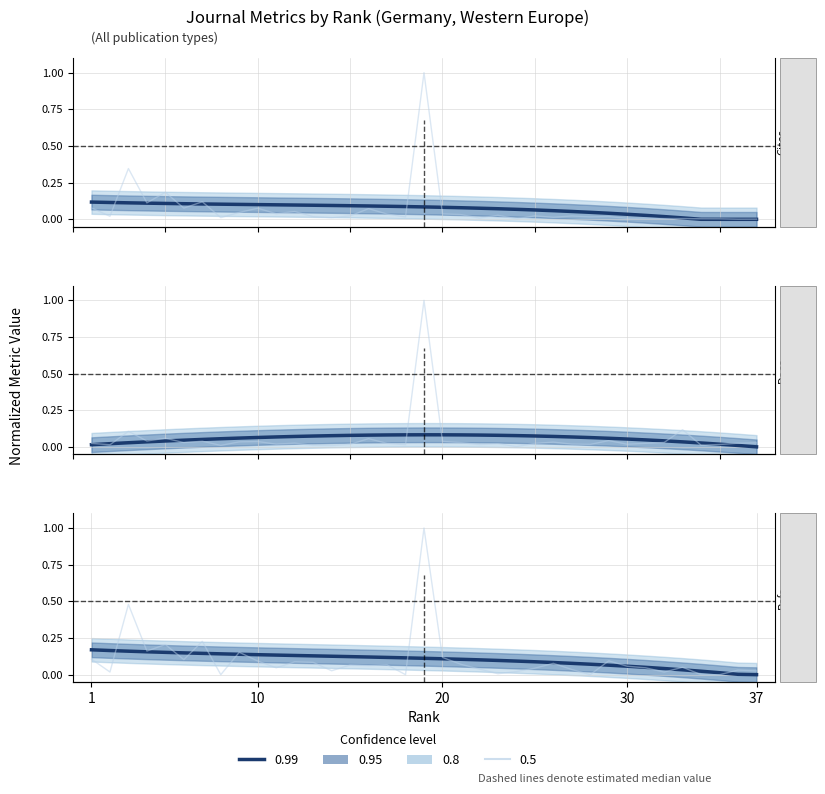

What is the maximum value shown in the chart?

1.0